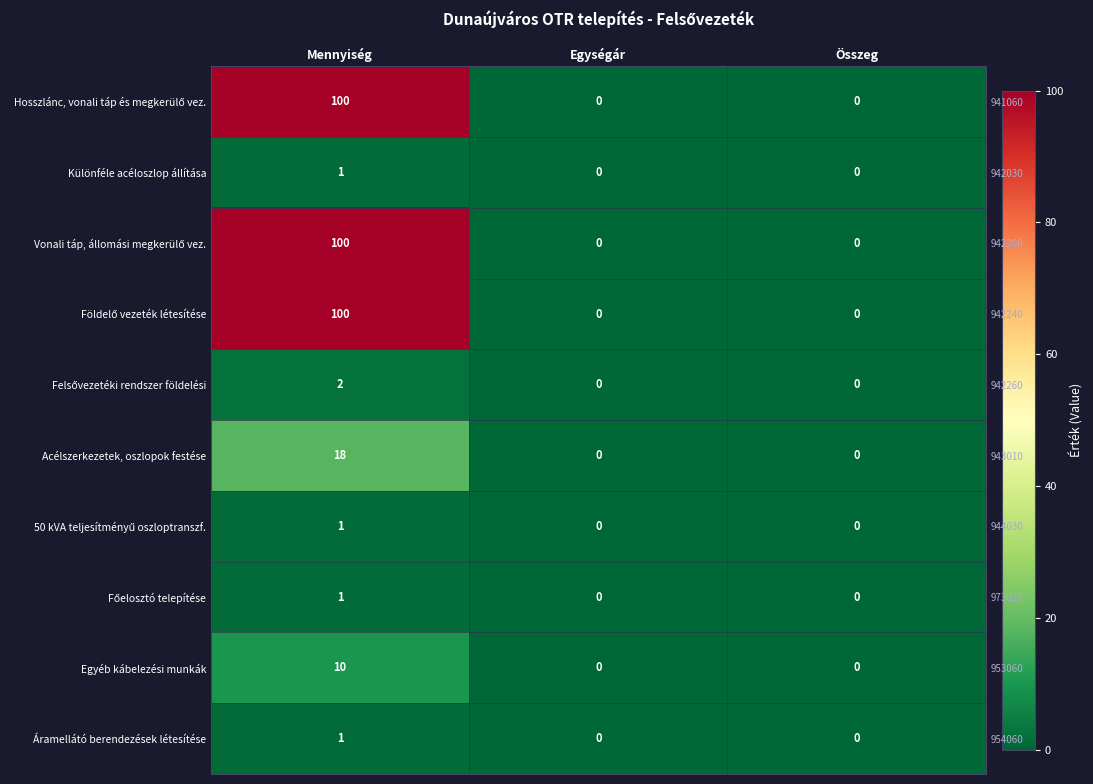

At which label does Vonali táp, állomási megkerülő vez. reach its peak?

Mennyiség